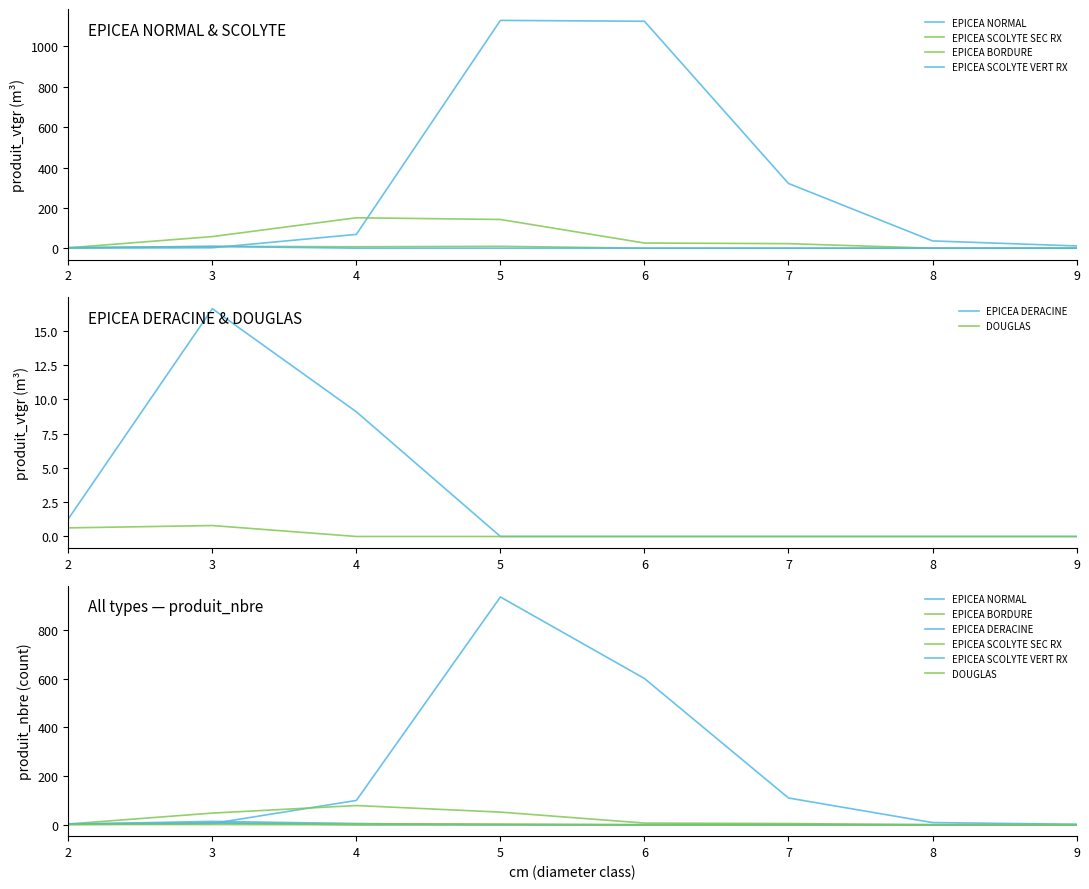

At how many categories does at least one series exceed 540?

2